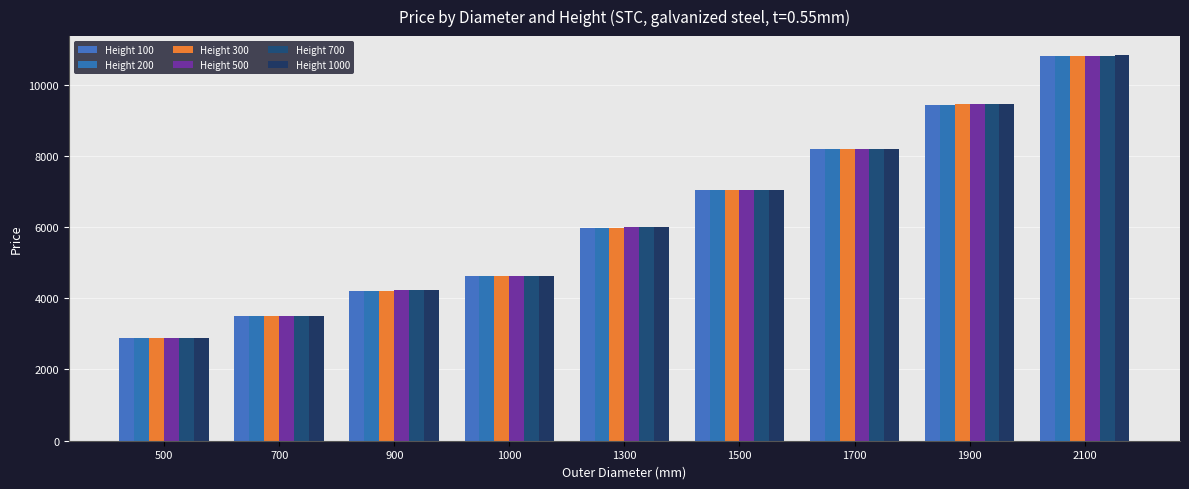

Rank the categories by Height 700 value from highest to lowest.

2100, 1900, 1700, 1500, 1300, 1000, 900, 700, 500